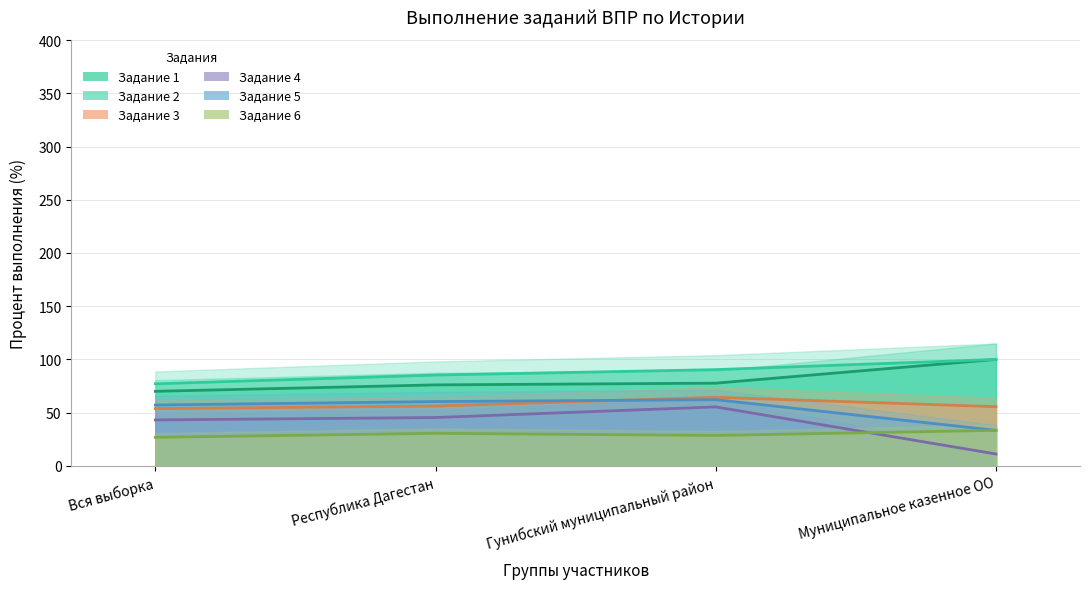

Which category has the highest value in the Задание 6 series?

Муниципальное казенное ОО